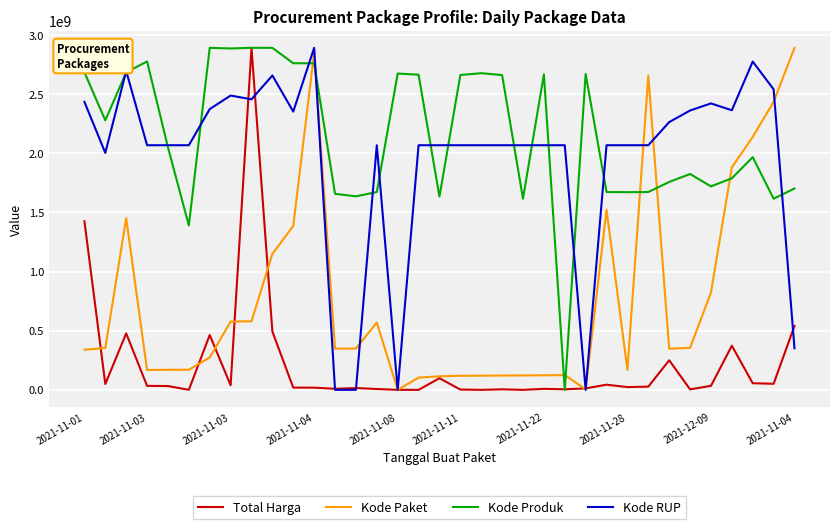

After their last crossing, which series has the higher values: Kode Produk or Kode Paket?

Kode Paket